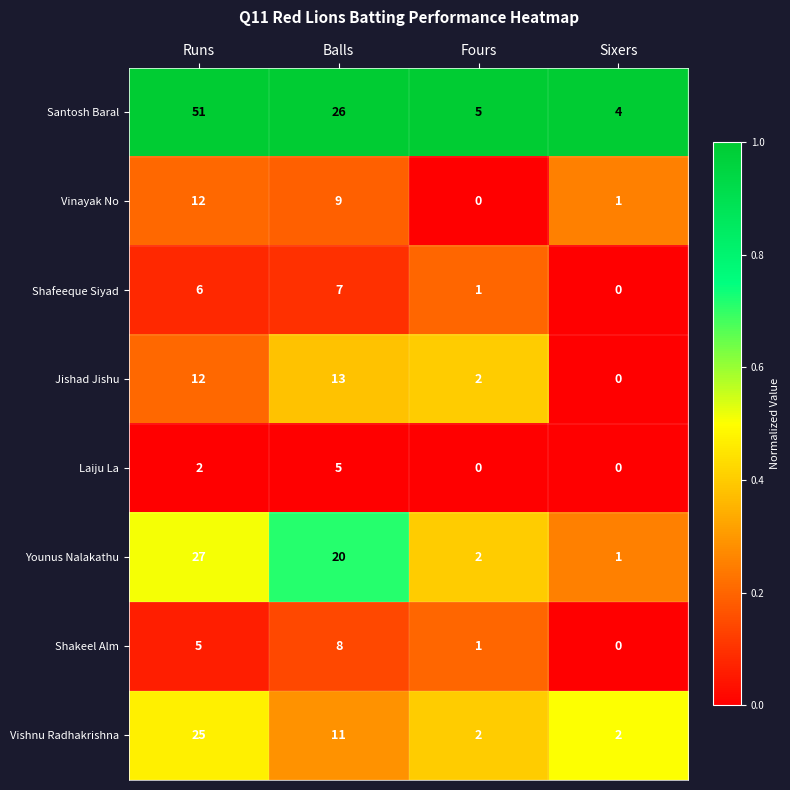

What is the average value of the Jishad Jishu series?

7